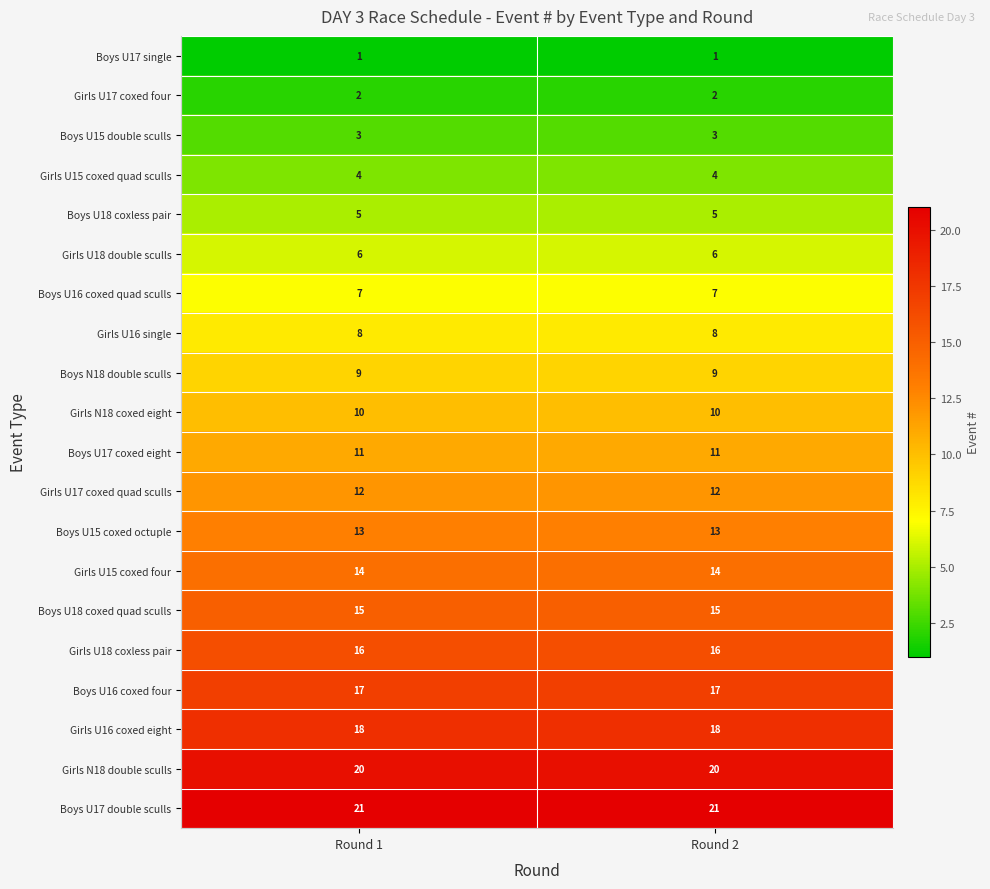

Is the value of Girls U15 coxed four at Round 1 greater than the value of Boys N18 double sculls at Round 1?

Yes